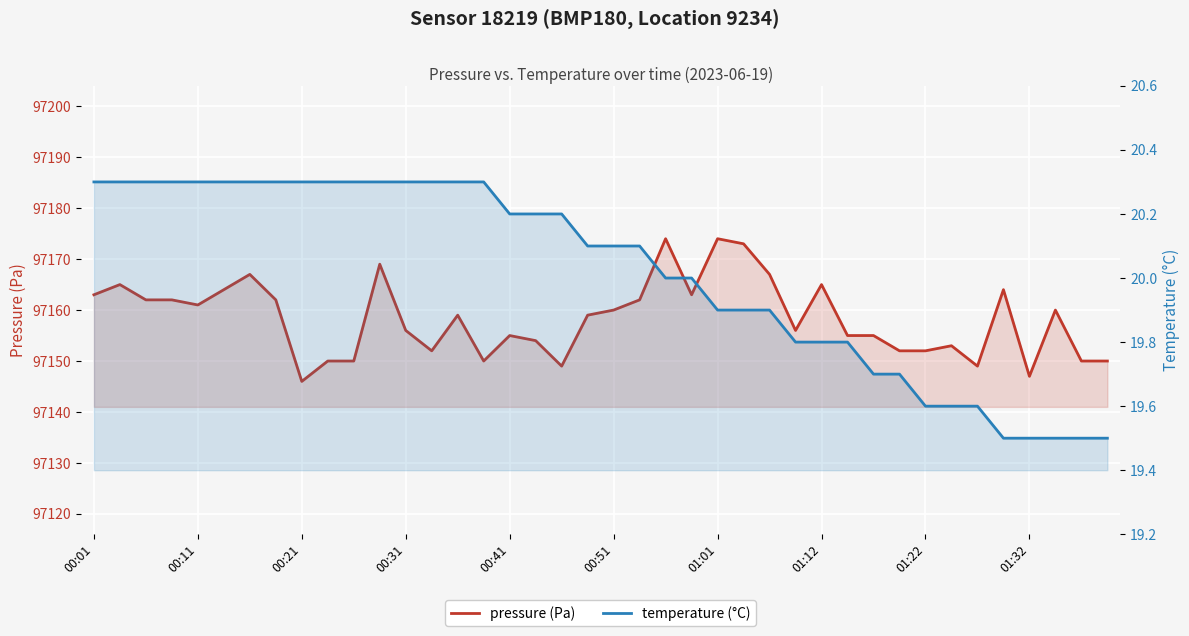

True or false: temperature (°C) and pressure (Pa) cross at least once.

False